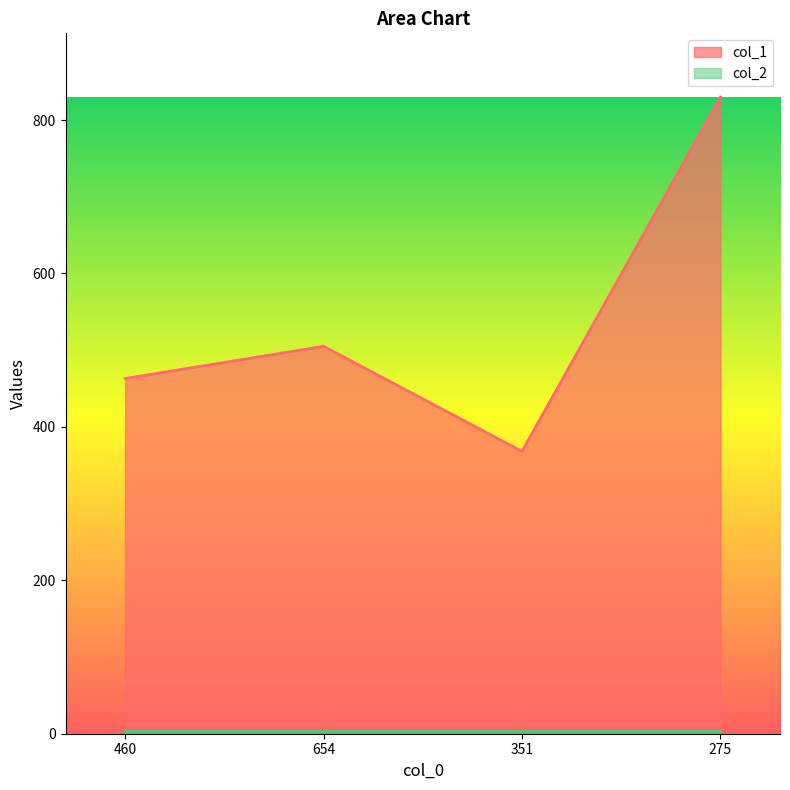

What is the greatest value displayed?

830